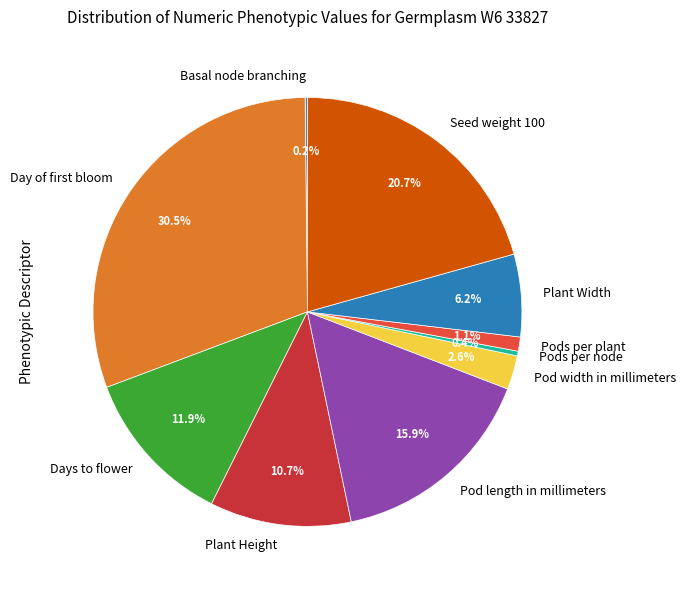

What is the largest slice in the pie chart?

Day of first bloom